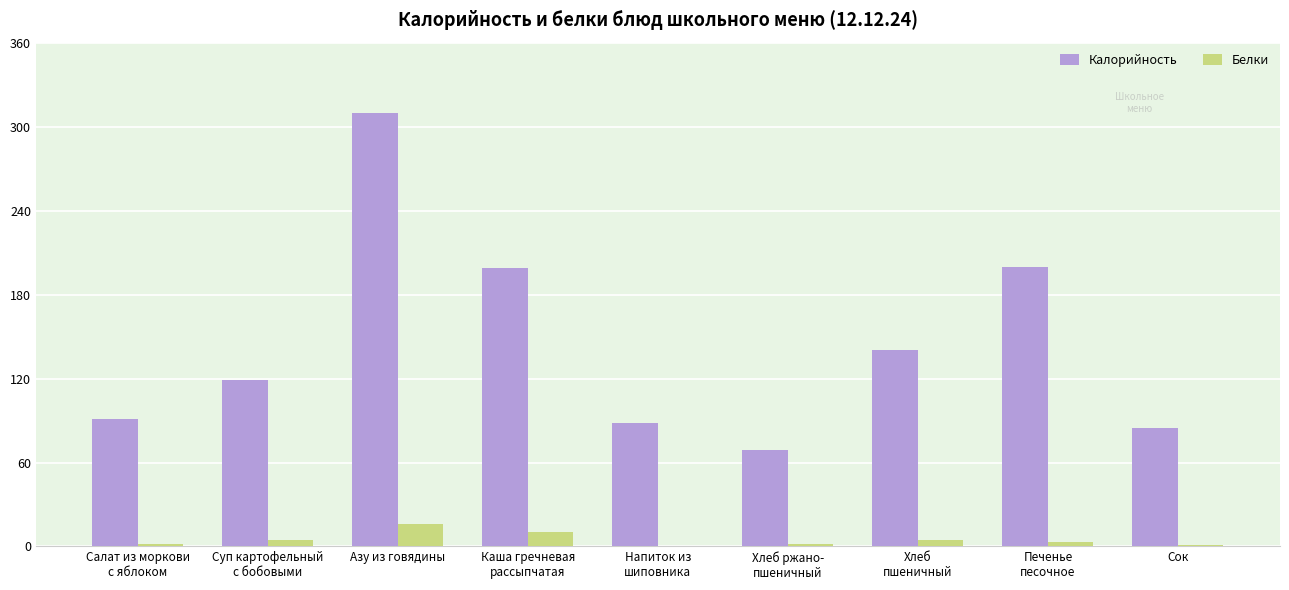

What value does the Калорийность series have at Азу из говядины?

310.0